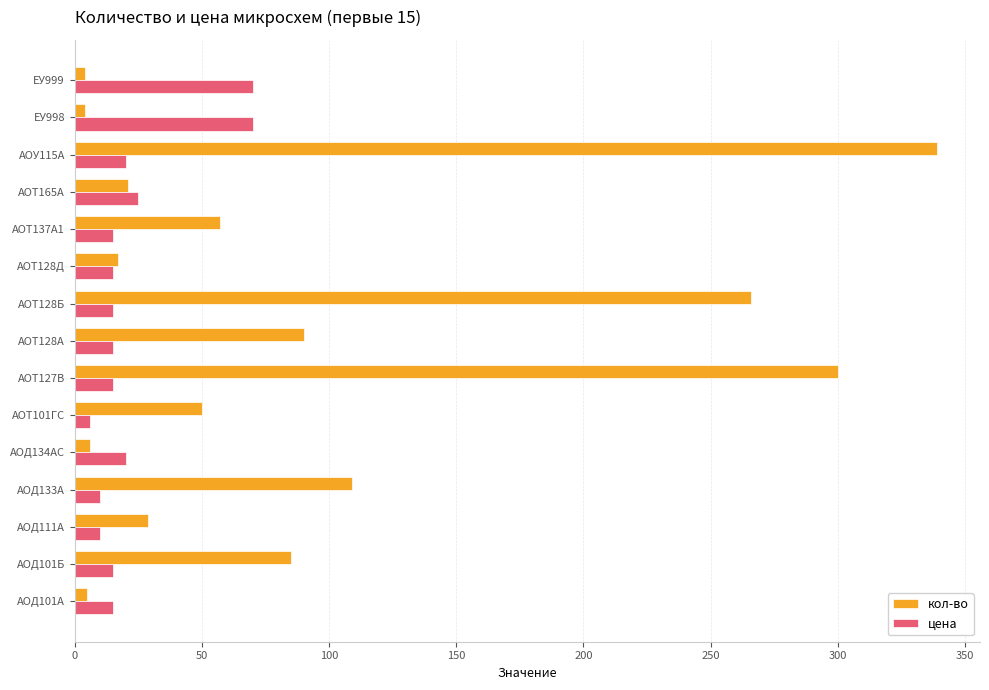

Where is цена nearest to the value 38?

АОТ165А